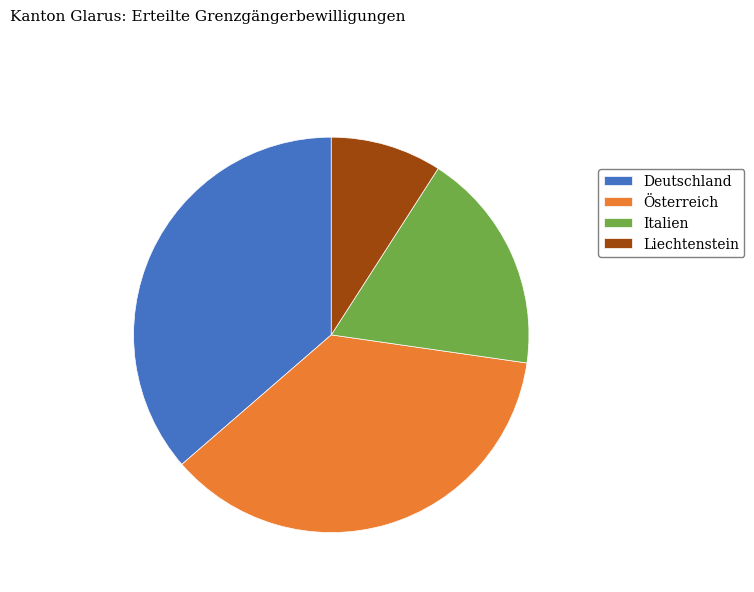

Which category has the smallest portion of the pie?

Liechtenstein